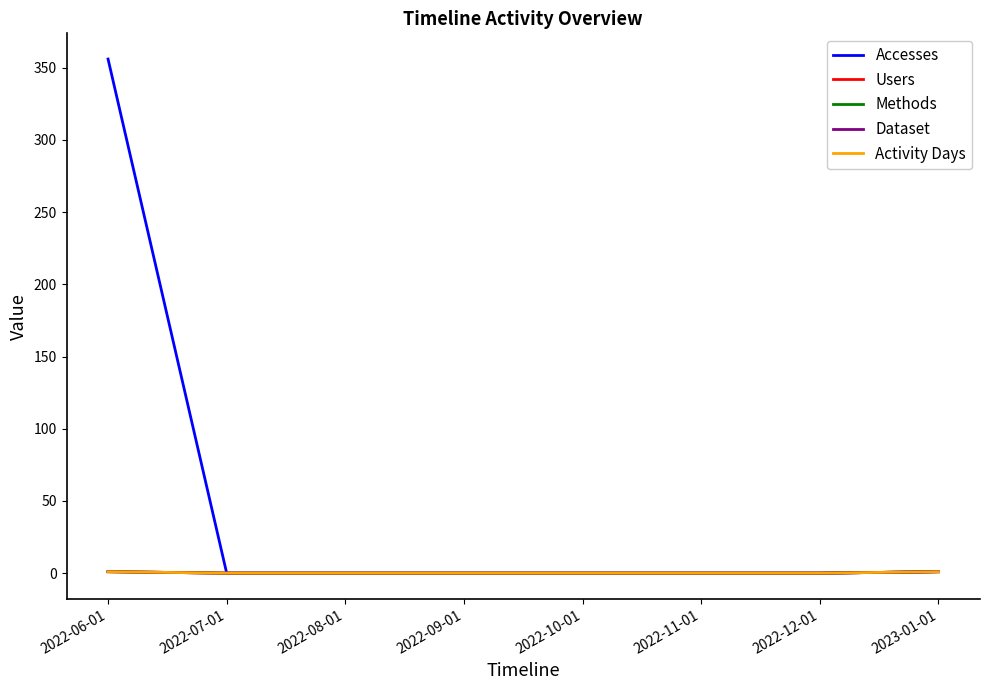

Reading right to left, extract all data points from this chart.

Accesses: 1	0	0	0	0	0	0	356
Users: 1	0	0	0	0	0	0	1
Methods: 1	0	0	0	0	0	0	1
Dataset: 1	0	0	0	0	0	0	1
Activity Days: 1	0	0	0	0	0	0	1